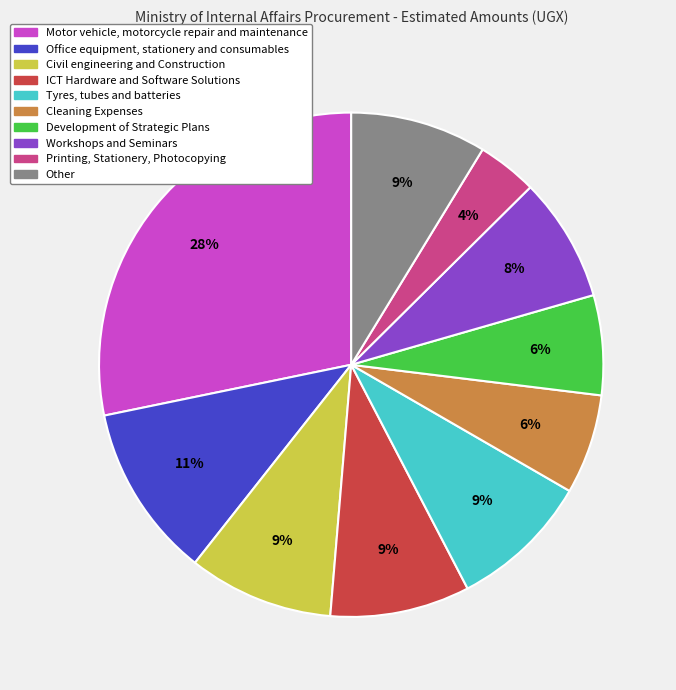

To the nearest percent, what is the combined percentage of Motor vehicle, motorcycle repair and maintenance and Workshops and Seminars?

36%